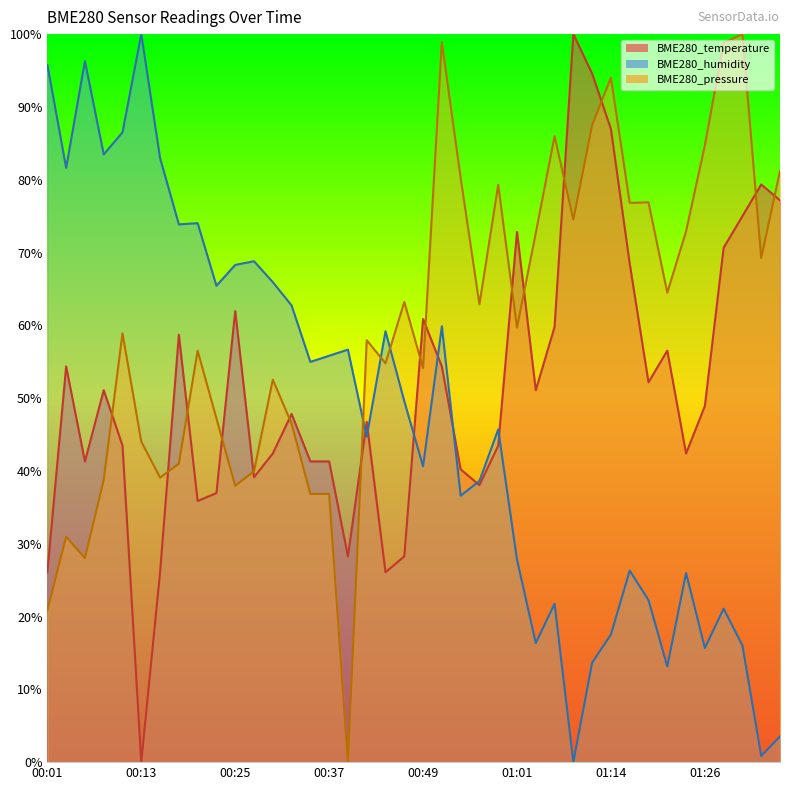

At which category does the chart reach its peak across all series?

01:09